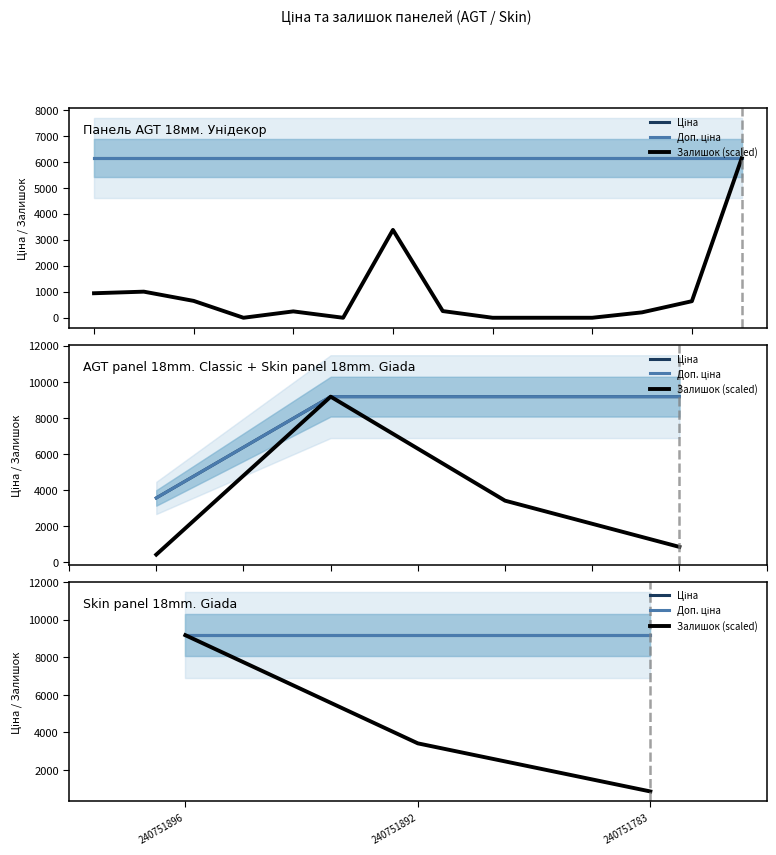

At how many categories does at least one series exceed 4495?

3